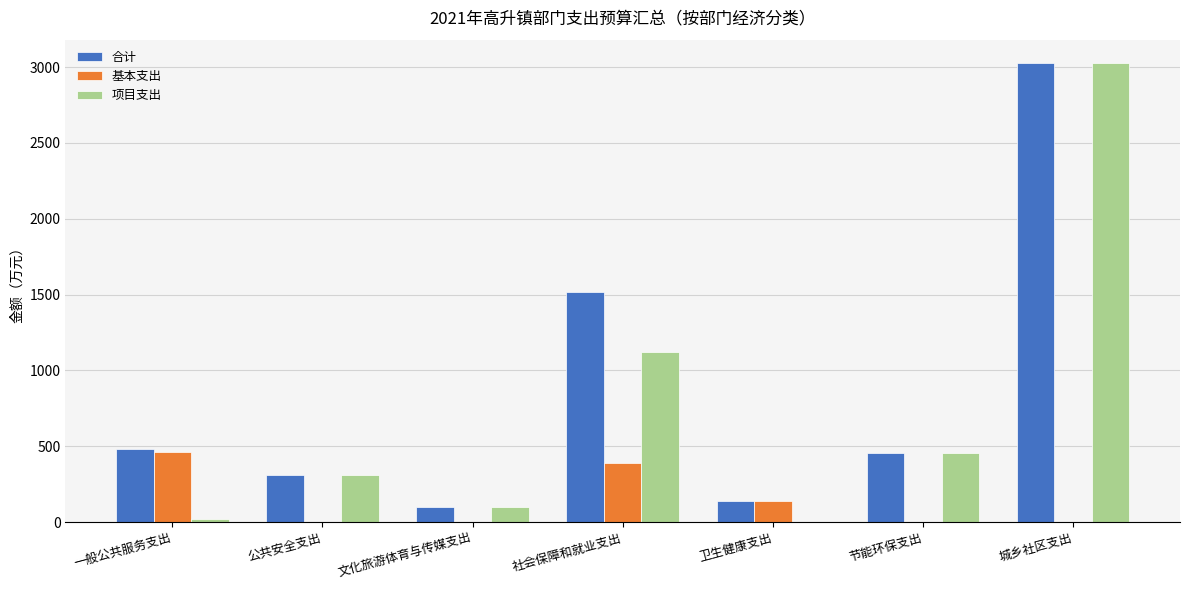

How many groups of bars are there?

7